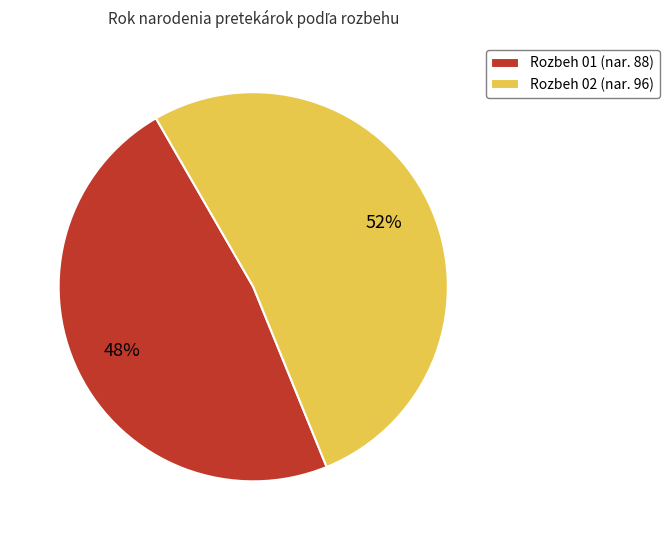

Is it true that Rozbeh 01 is 37% of the pie?

False